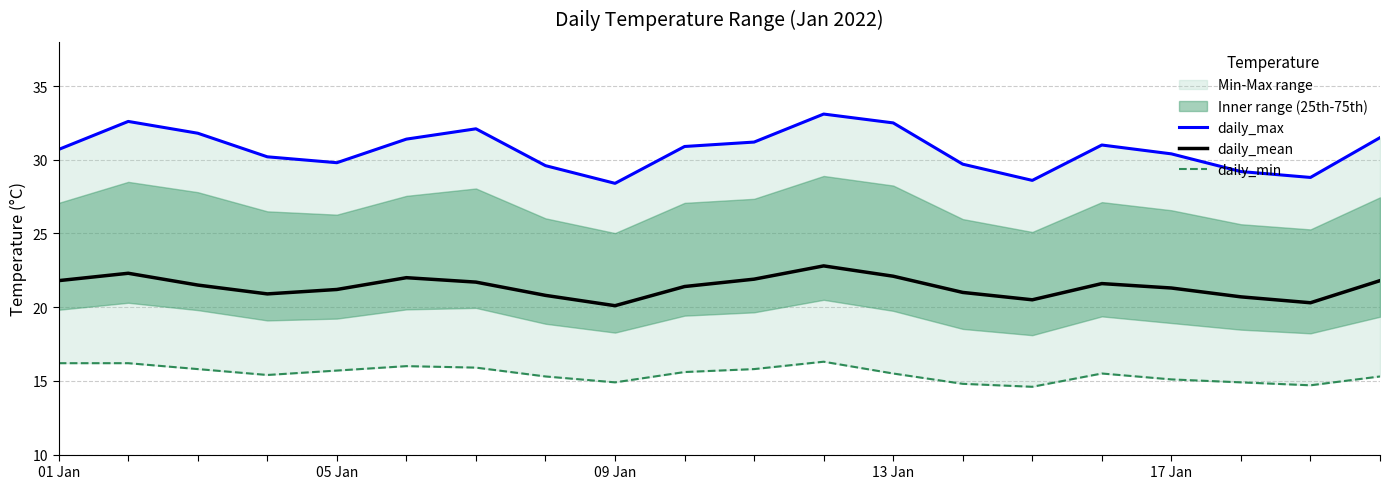

What is the difference between the second highest and second lowest values in the daily_max series?

4.0